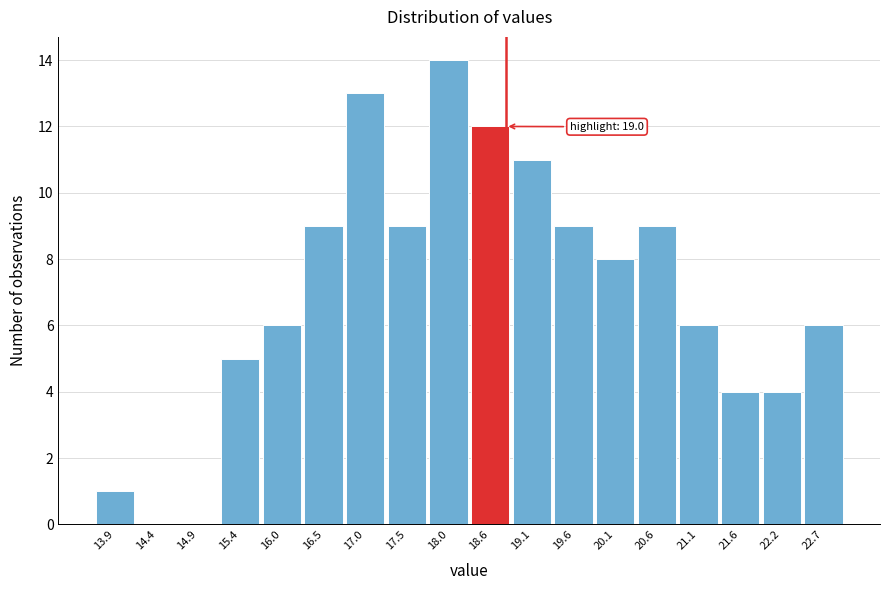

Reading left to right, extract all data points from this chart.

13.9=1	14.4=0	14.9=0	15.4=5	16.0=6	16.5=9	17.0=13	17.5=9	18.0=14	18.6=12	19.1=11	19.6=9	20.1=8	20.6=9	21.1=6	21.6=4	22.2=4	22.7=6